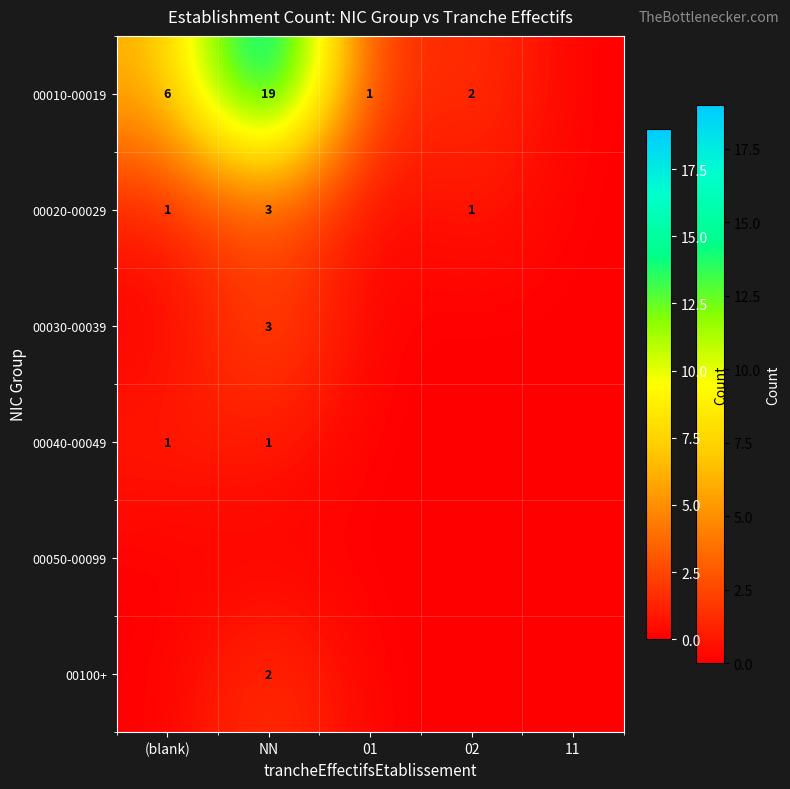

The 00100+ series shows 3 at NN. True or false?

False